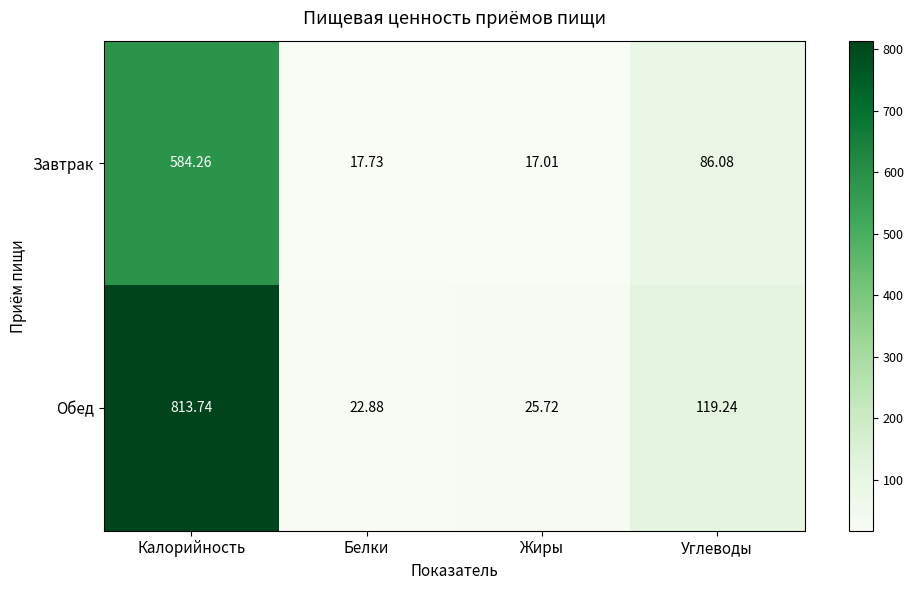

Is the value of Обед at Белки greater than the value of Завтрак at Калорийность?

No